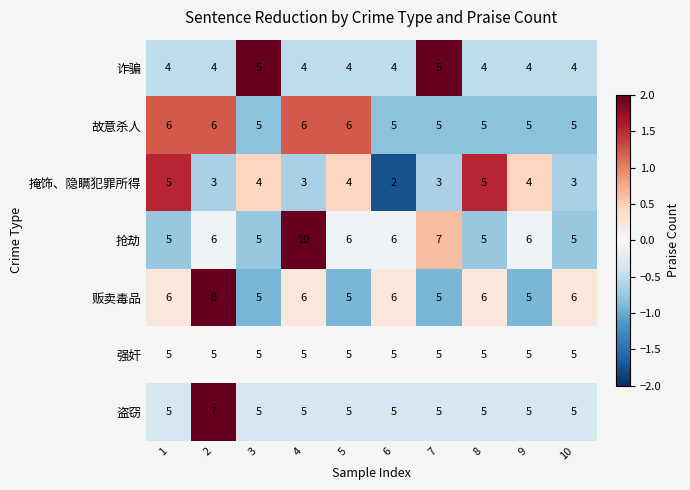

What is the spread (max minus min) of values at 10?

3